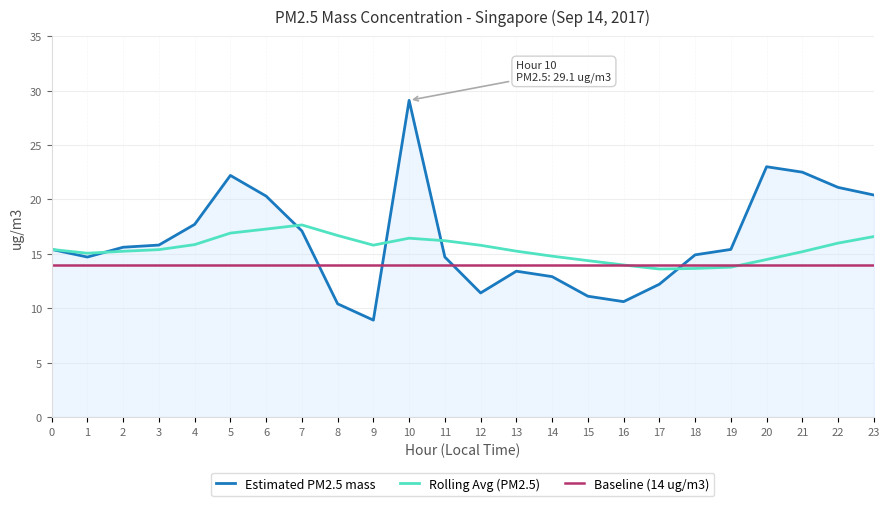

At 17, list the series in order from smallest to largest.

Estimated PM2.5 mass, Rolling Avg (PM2.5), Baseline (14 ug/m3)